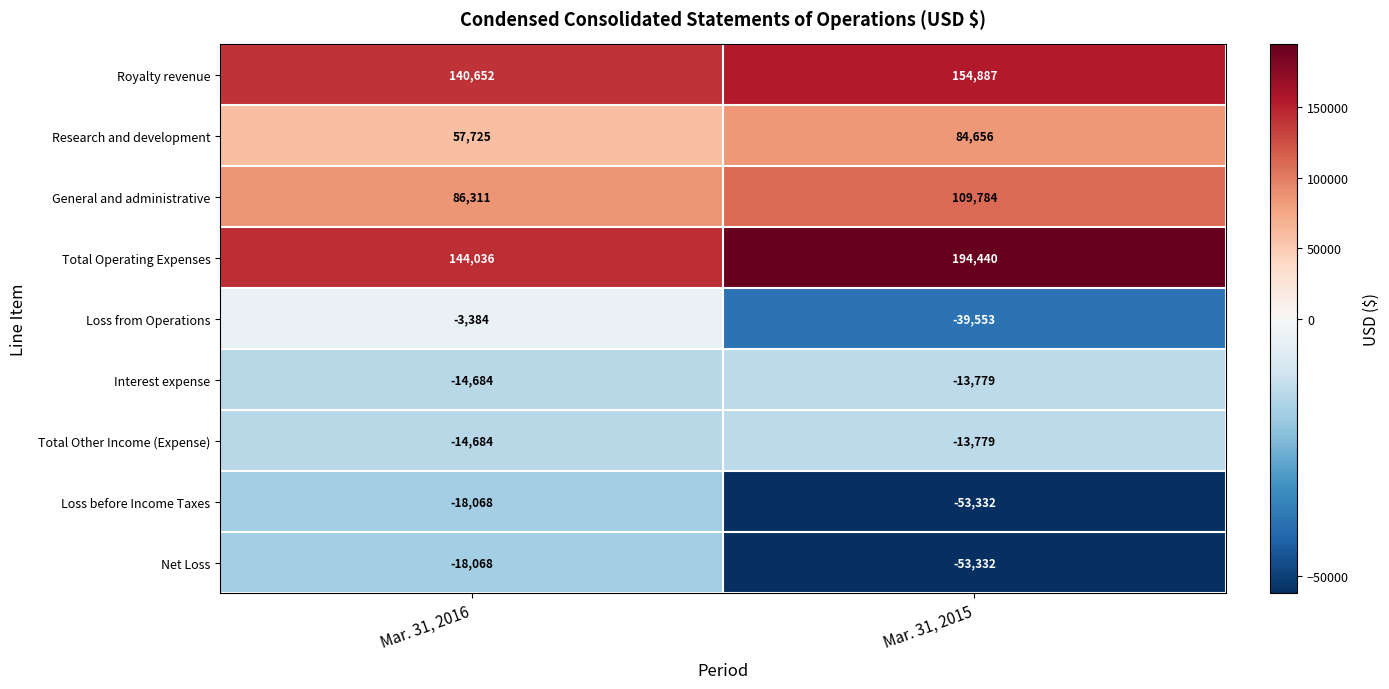

True or false: Loss from Operations has a value of -39553 at Mar. 31, 2015.

True